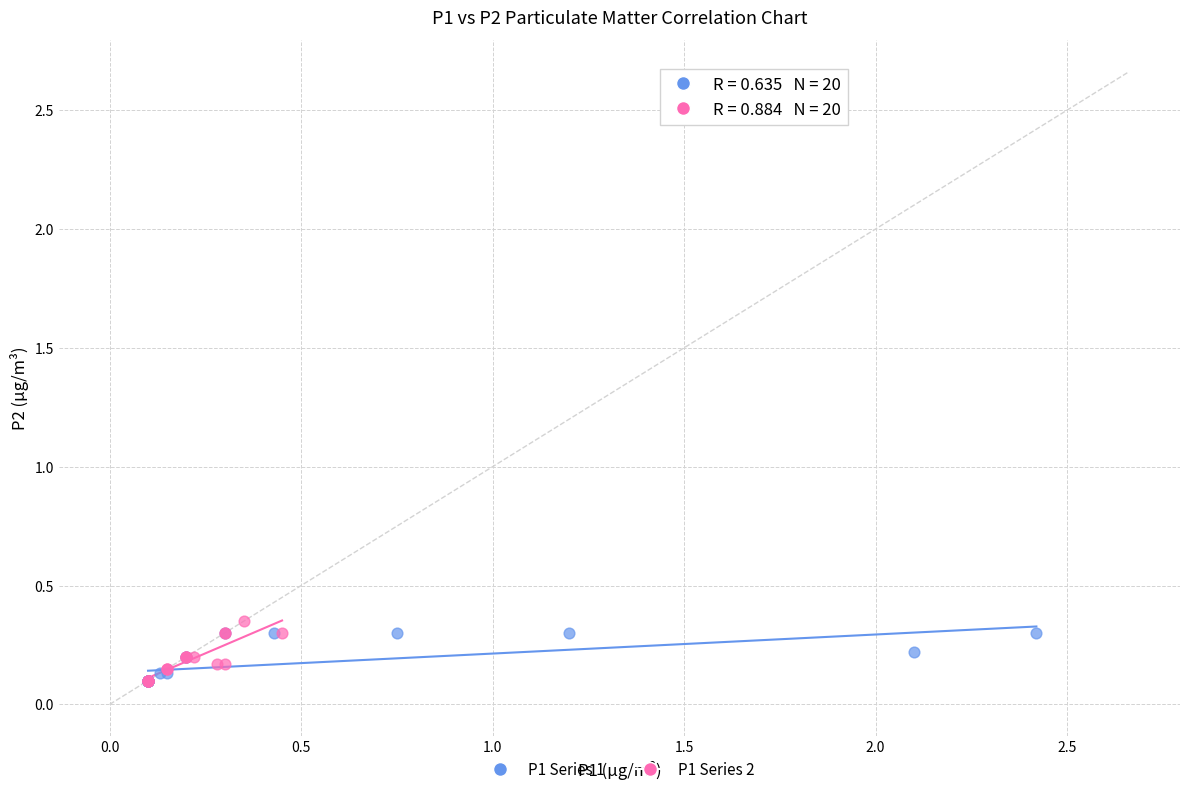

Which series contains the highest Y value?

P1 Series 2